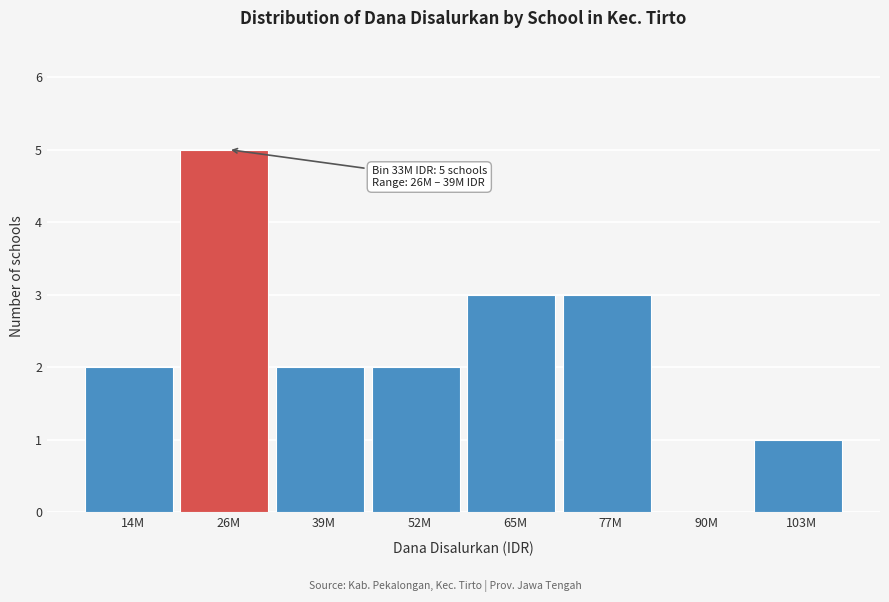

Reading left to right, extract all data points from this chart.

14M=2	26M=5	39M=2	52M=2	65M=3	77M=3	90M=0	103M=1